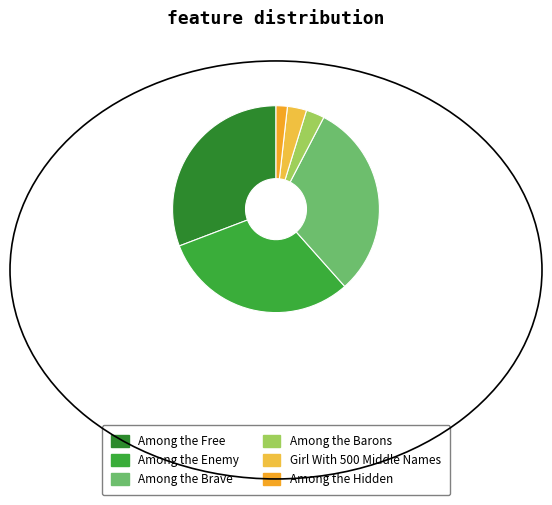

Between Among the Free and Among the Barons, which is larger?

Among the Free